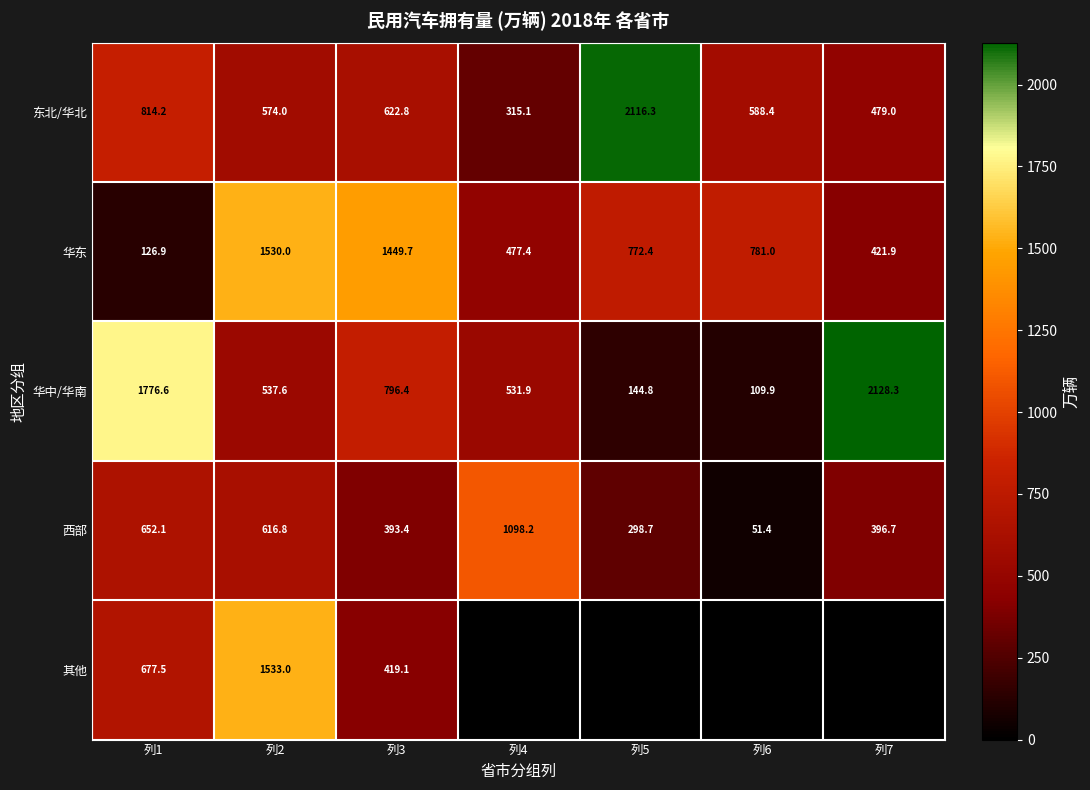

At 列2, list the series in order from smallest to largest.

华中/华南, 东北/华北, 西部, 华东, 其他